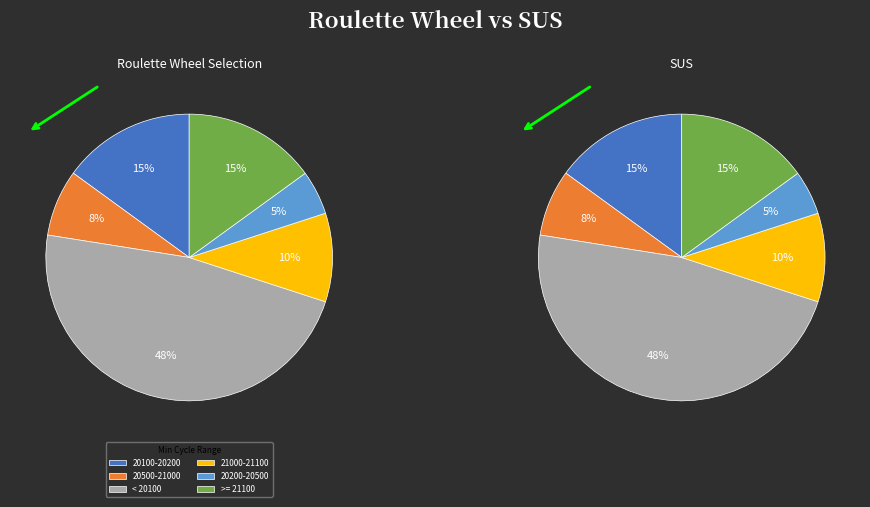

Does any single category account for the majority?

No